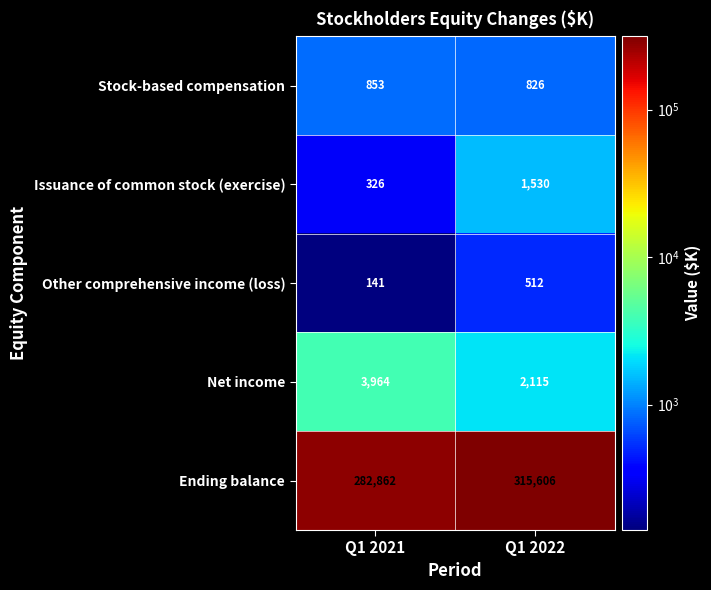

Reading right to left, transcribe all the data shown in this chart.

Stock-based compensation: Q1 2022=826	Q1 2021=853
Issuance of common stock (exercise): Q1 2022=1530	Q1 2021=326
Other comprehensive income (loss): Q1 2022=512	Q1 2021=141
Net income: Q1 2022=2115	Q1 2021=3964
Ending balance: Q1 2022=315606	Q1 2021=282862